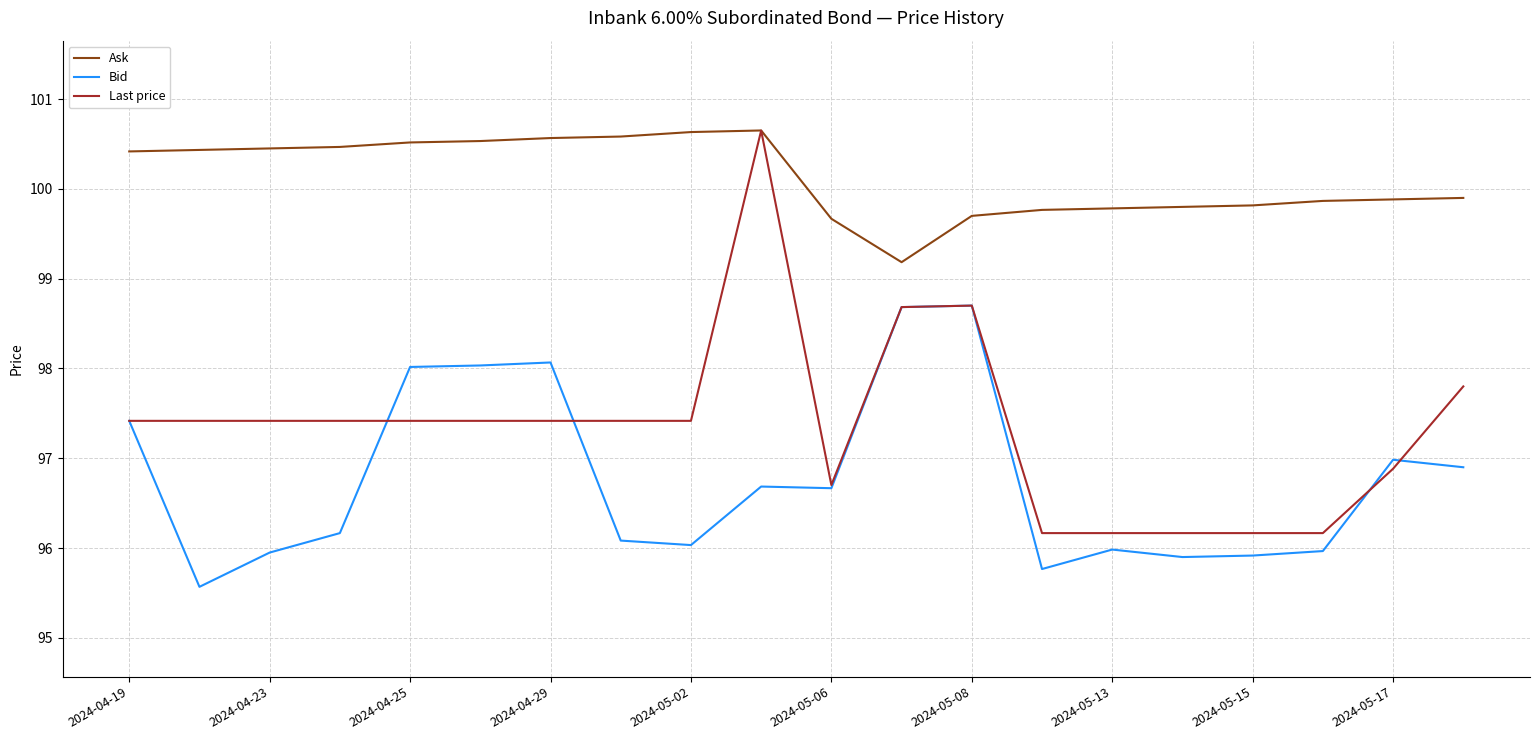

What is the maximum value for Ask?

100.7